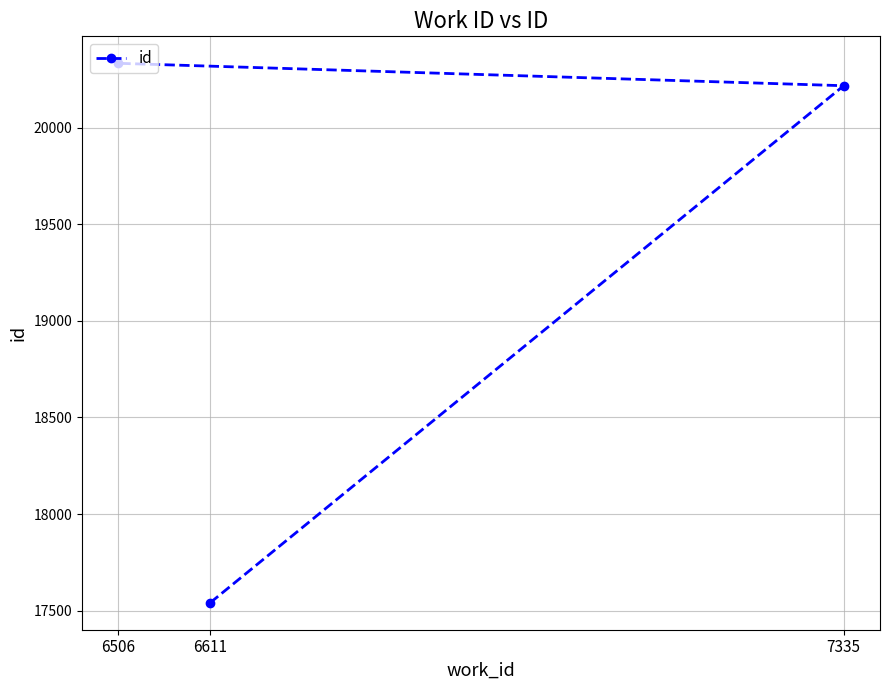

Reading left to right, transcribe all the data shown in this chart.

6506=20333	6611=17541	7335=20217